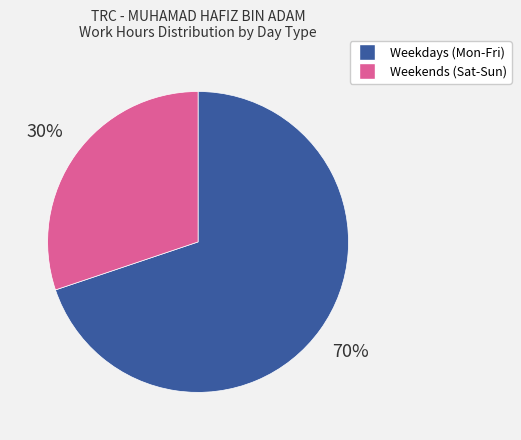

Is it true that Weekdays (Mon-Fri) is 70% of the pie?

True